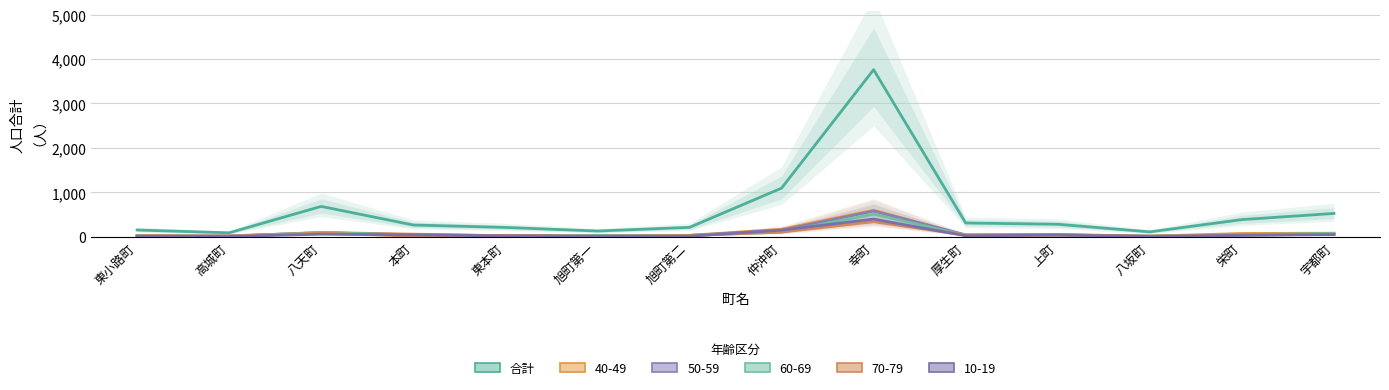

Does the chart display data point markers on the line(s)?

No